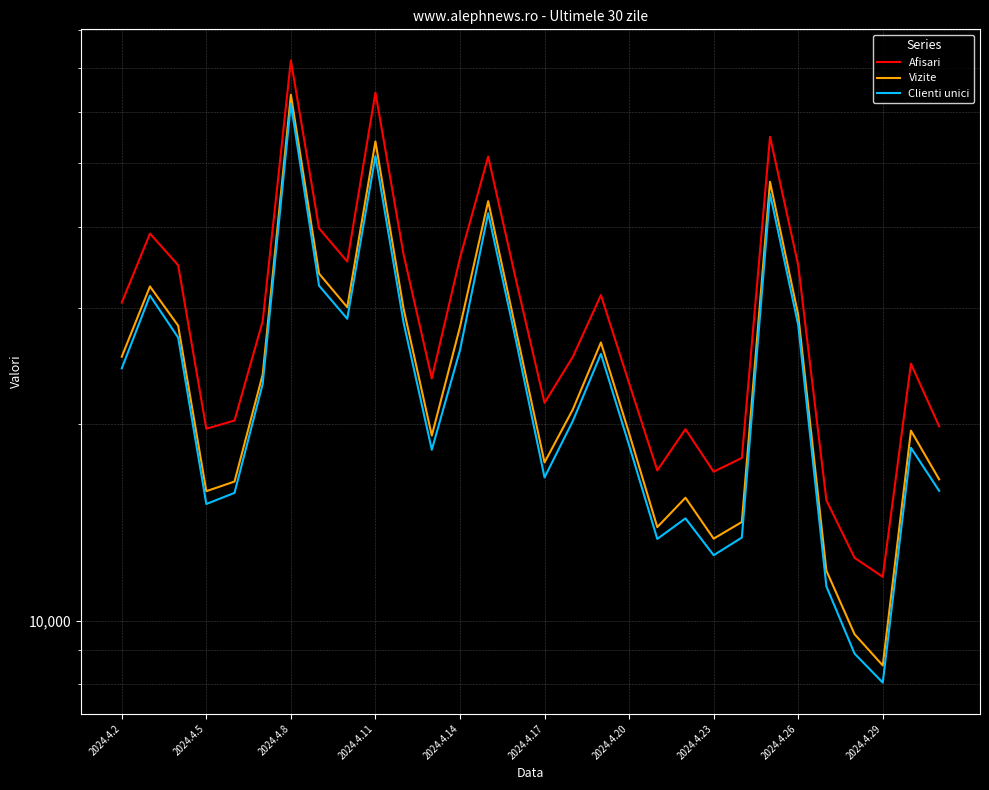

How many lines are shown in the chart?

3